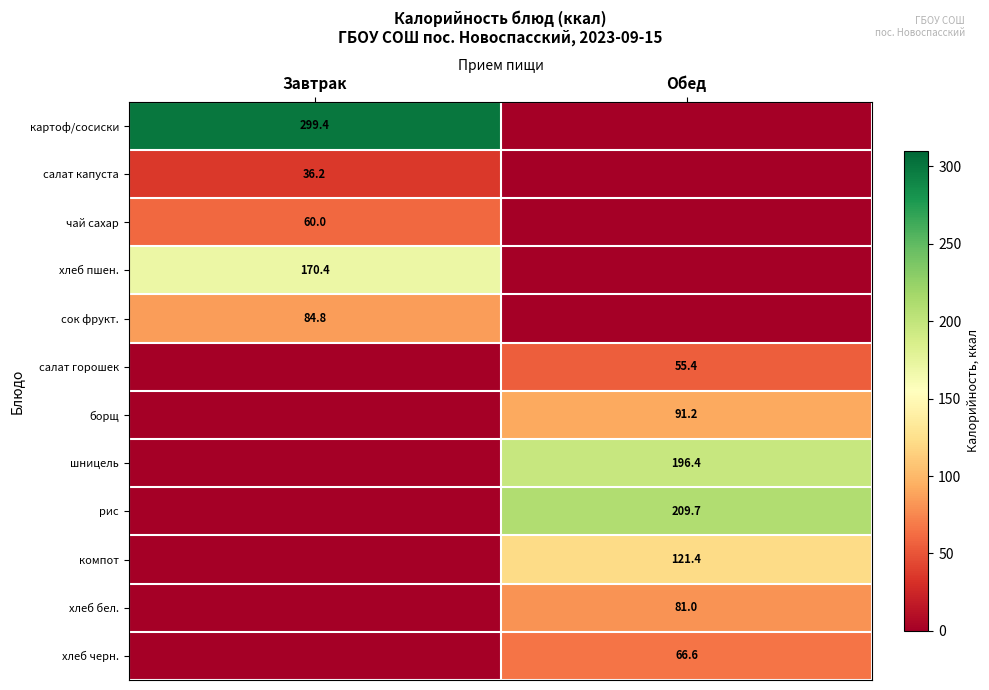

Is it true that рис equals 209.7 at Обед?

True